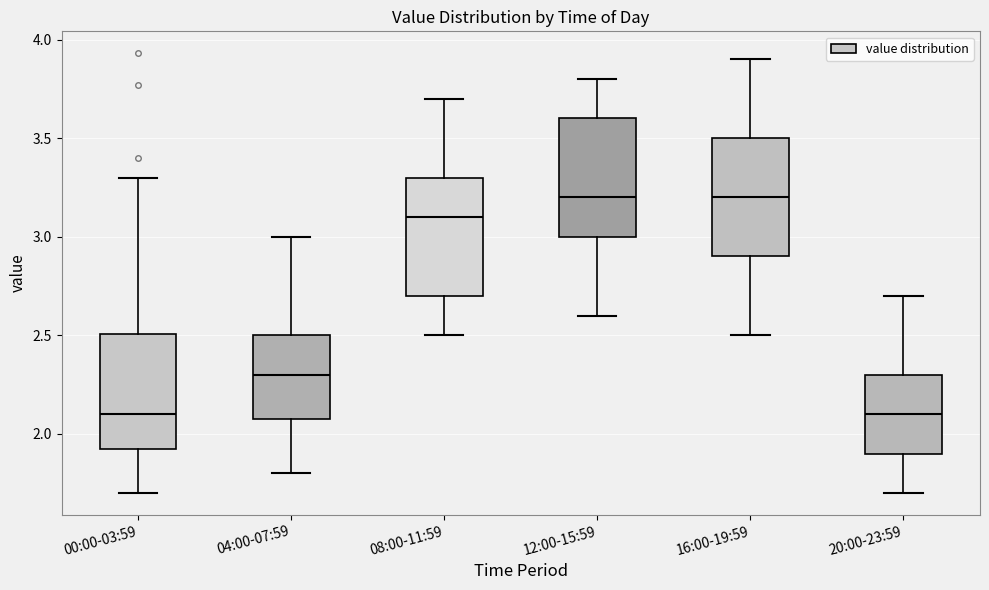

Where is the upper edge of the box for 16:00-19:59 on the y-axis? The values are not printed on the chart, so give them approximately, as read against the axis.

3.5